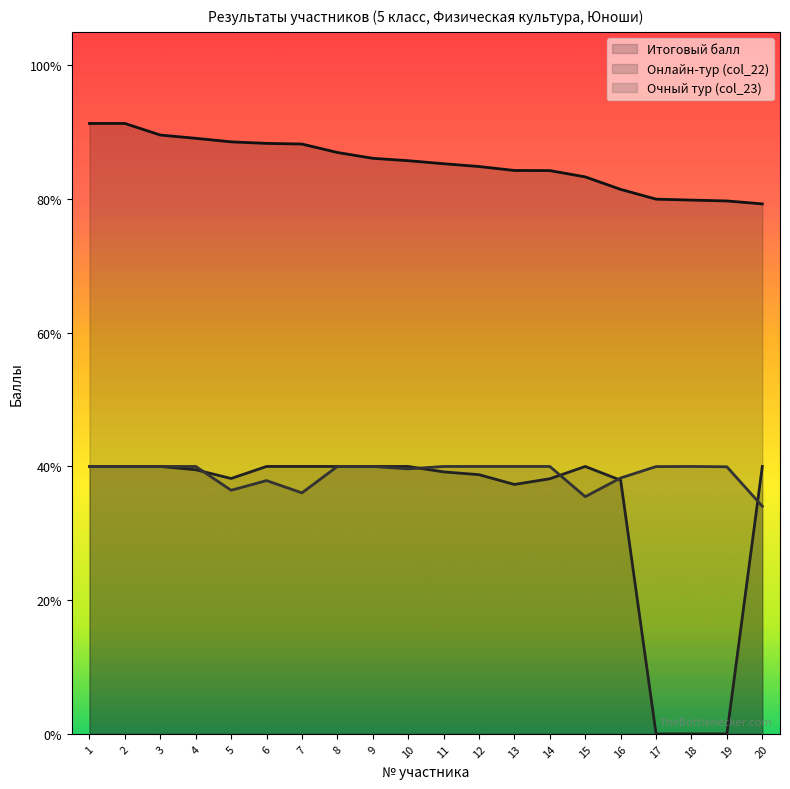

What are all the series names shown in the legend?

Итоговый балл, Онлайн-тур (col_22), Очный тур (col_23)